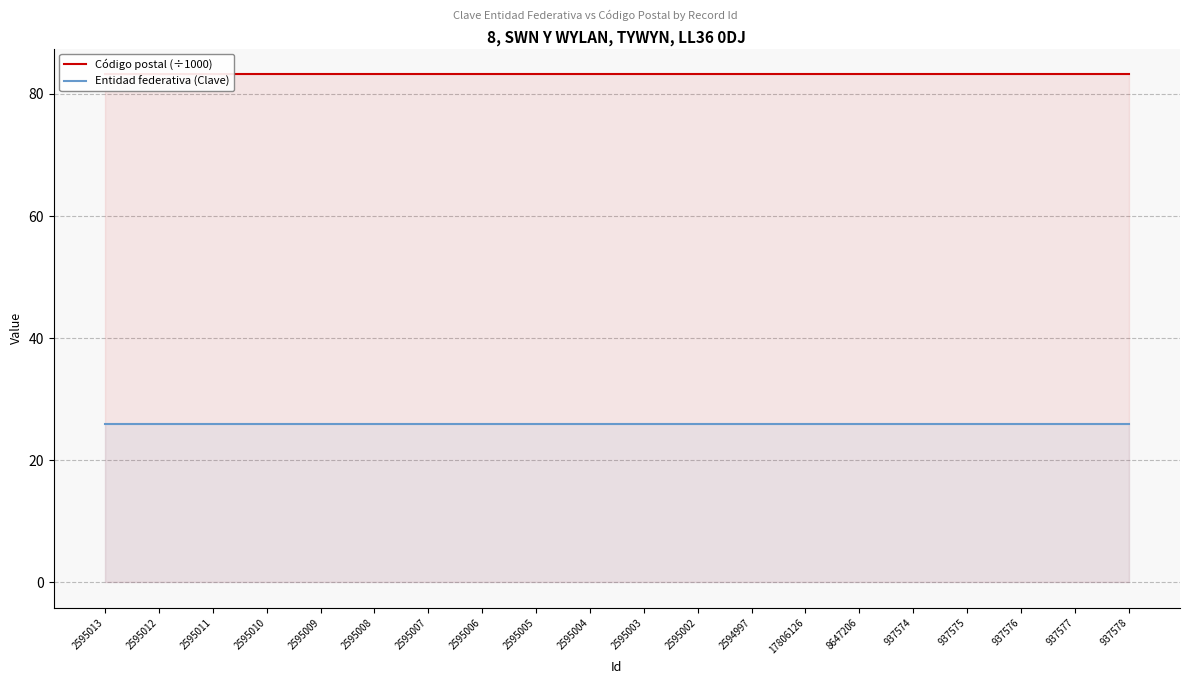

What is the spread (max minus min) of values at 8647206?

57.3